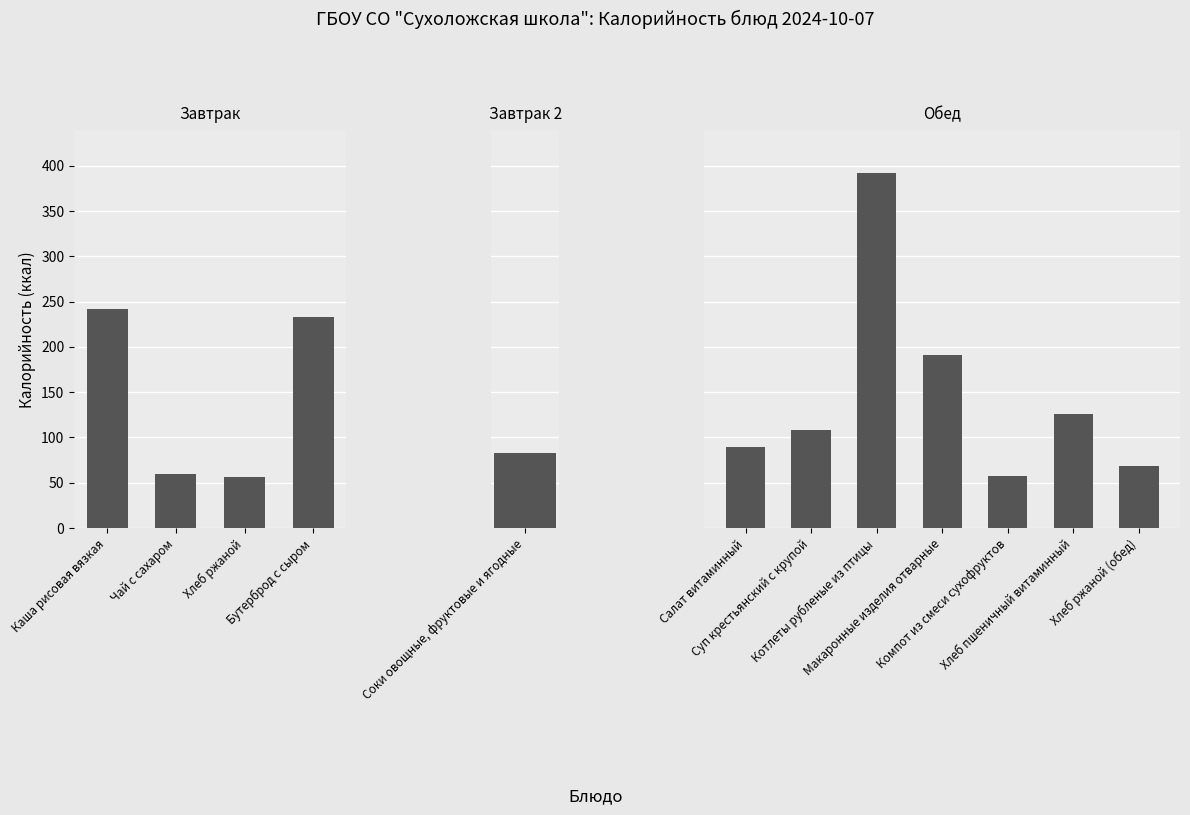

Reading right to left, transcribe all the data shown in this chart.

68	126	58	191	392	108	90	83	233	56	60	242